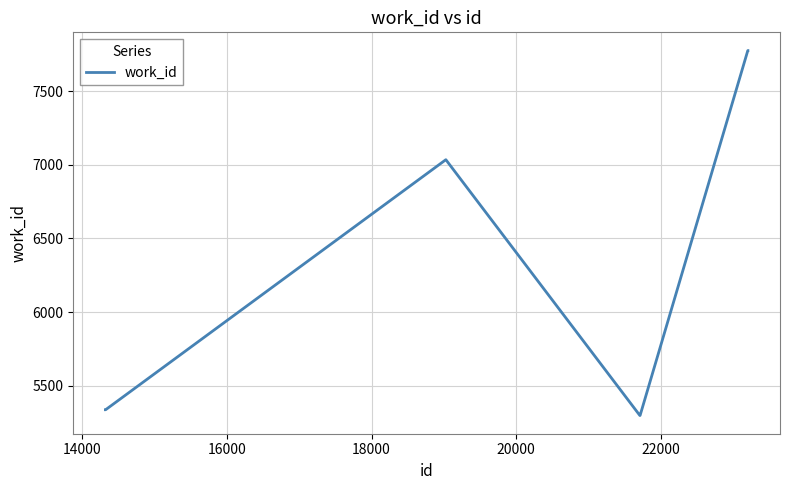

What is the smallest value displayed?

5298